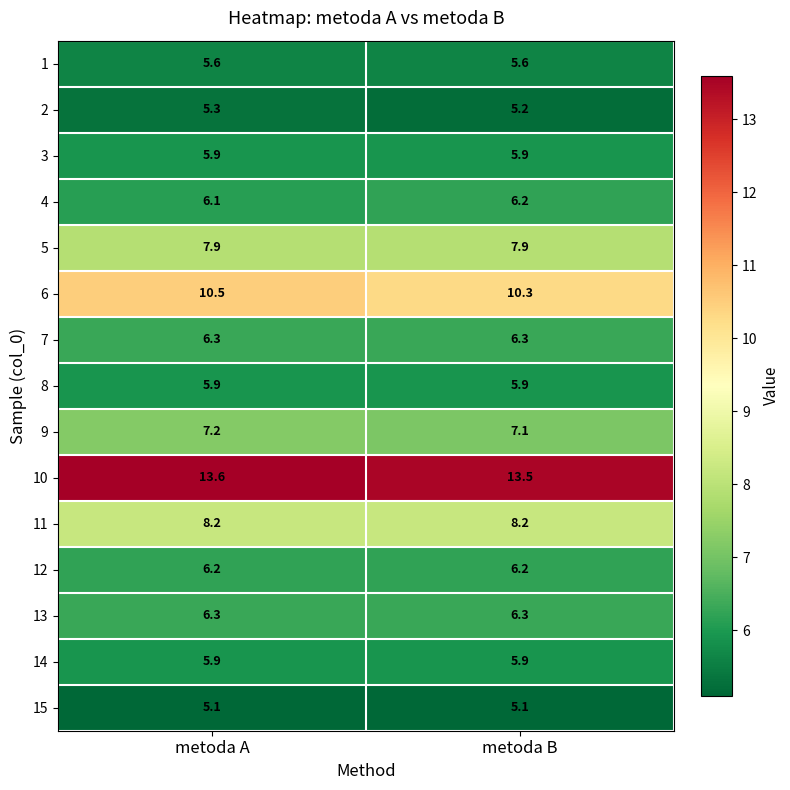

Read the 4 value at metoda A.

6.1